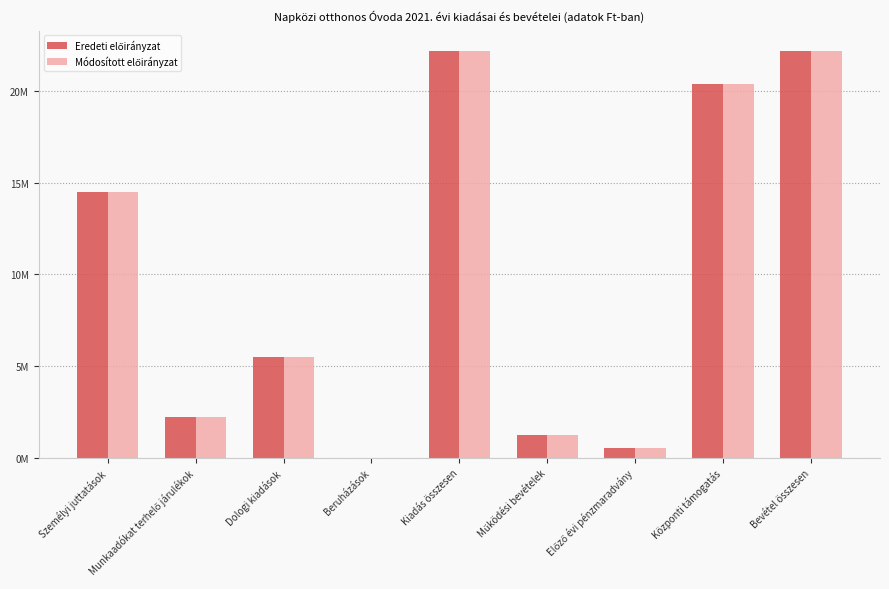

What is the value of the Eredeti előirányzat bar at the 1st from the left?

14516024